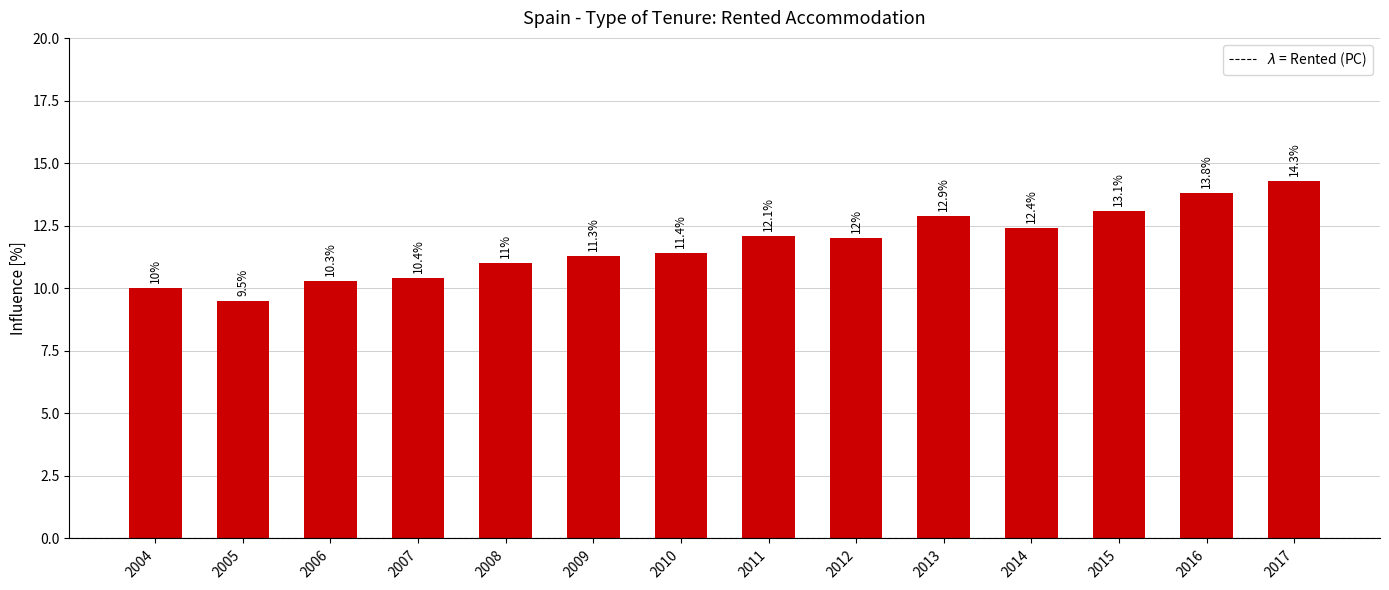

What is the sum of the values at 2013 and 2011?

25.0